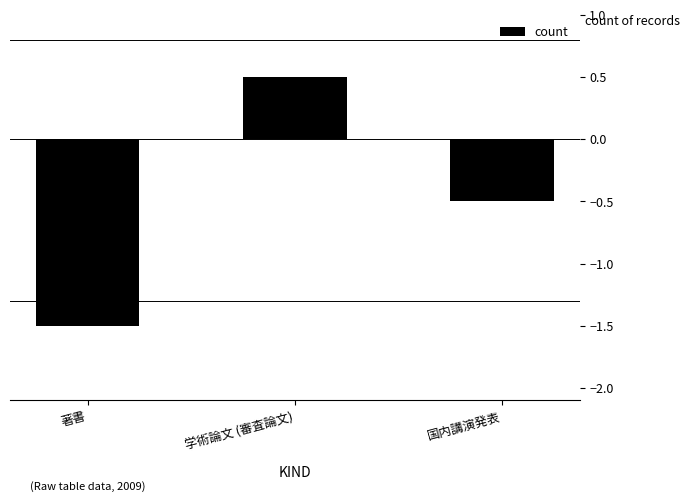

What is the average value?

-0.5